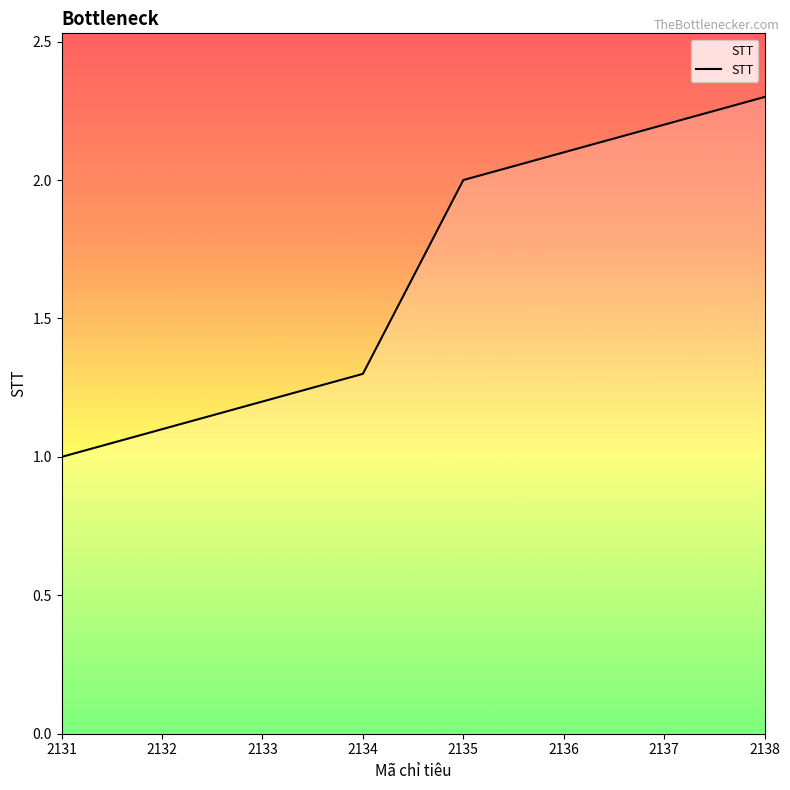

True or false: there are more than 0 points higher than both neighbors.

False